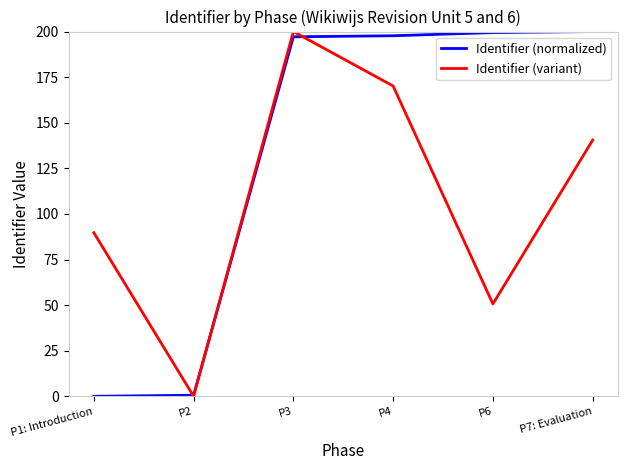

The Identifier (normalized) series shows 197.7 at P4. True or false?

True